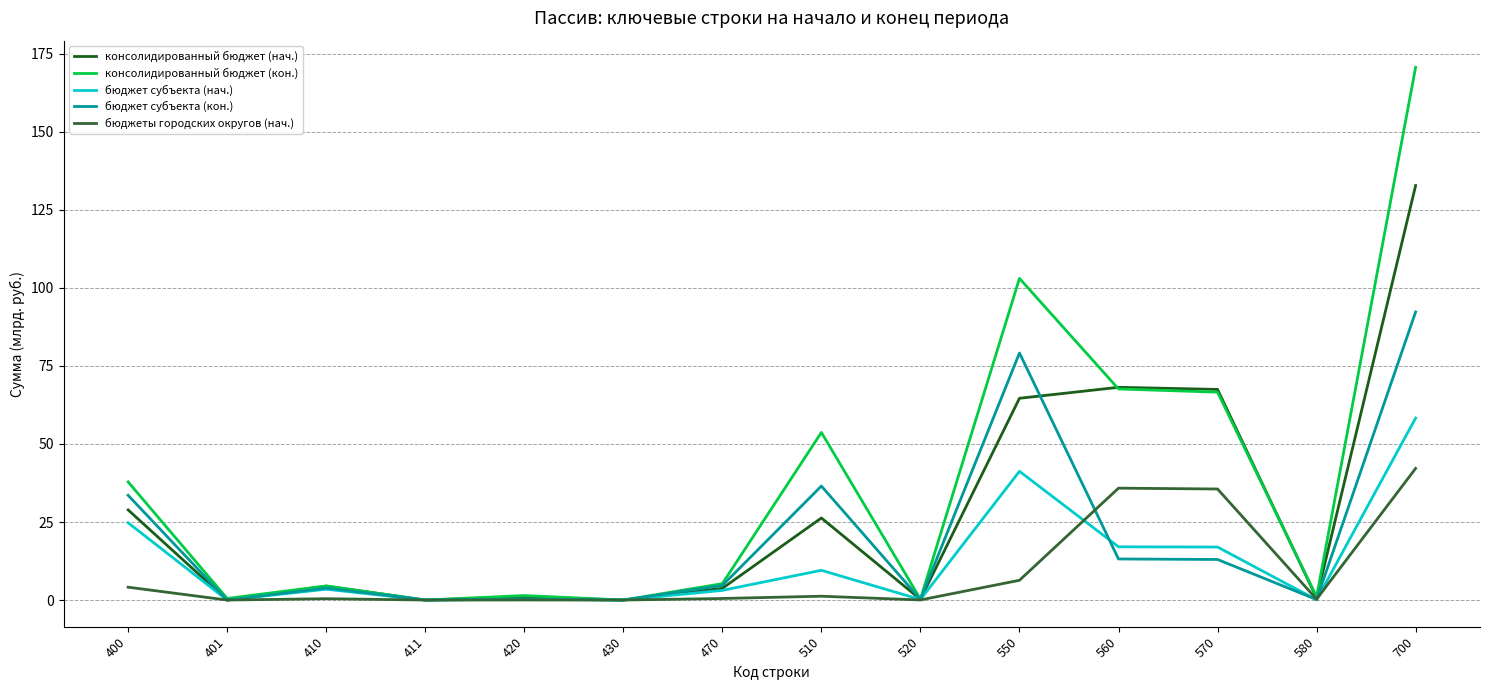

How many values in the бюджет субъекта (кон.) series are below 4?

7